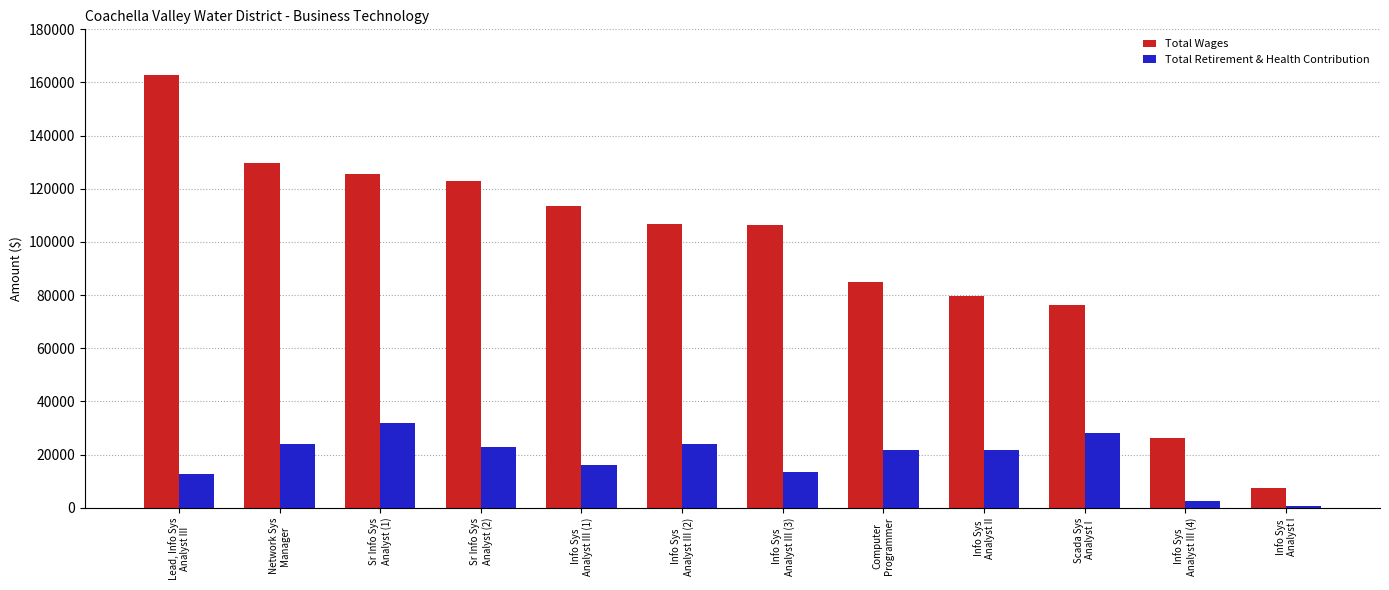

The Total Wages series shows 125564 at Sr Info Sys
Analyst (1). True or false?

True